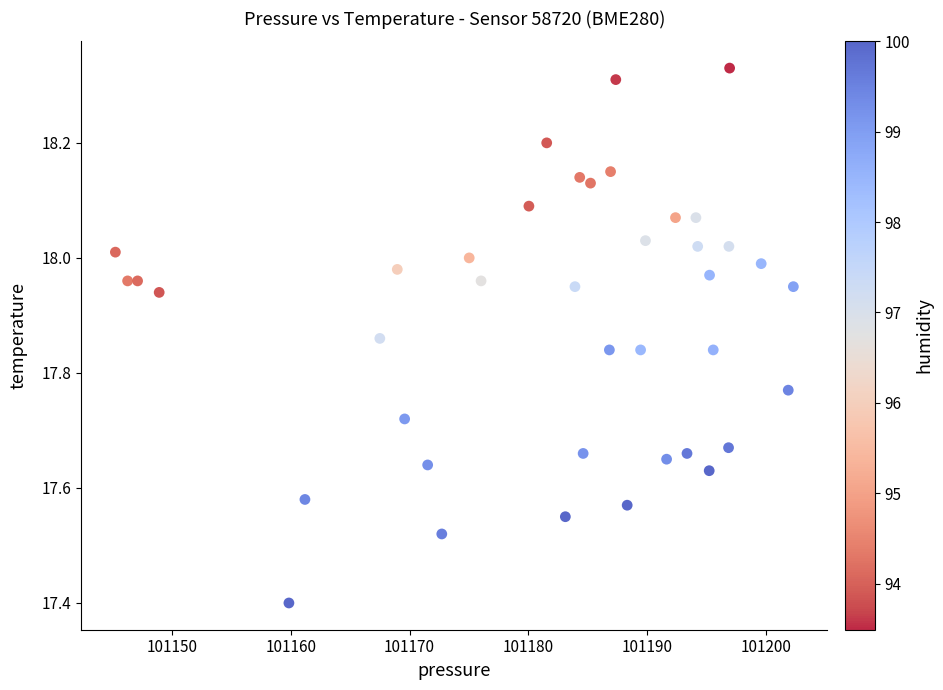

What Y value in the scatter plot is closest to 17?

17.4